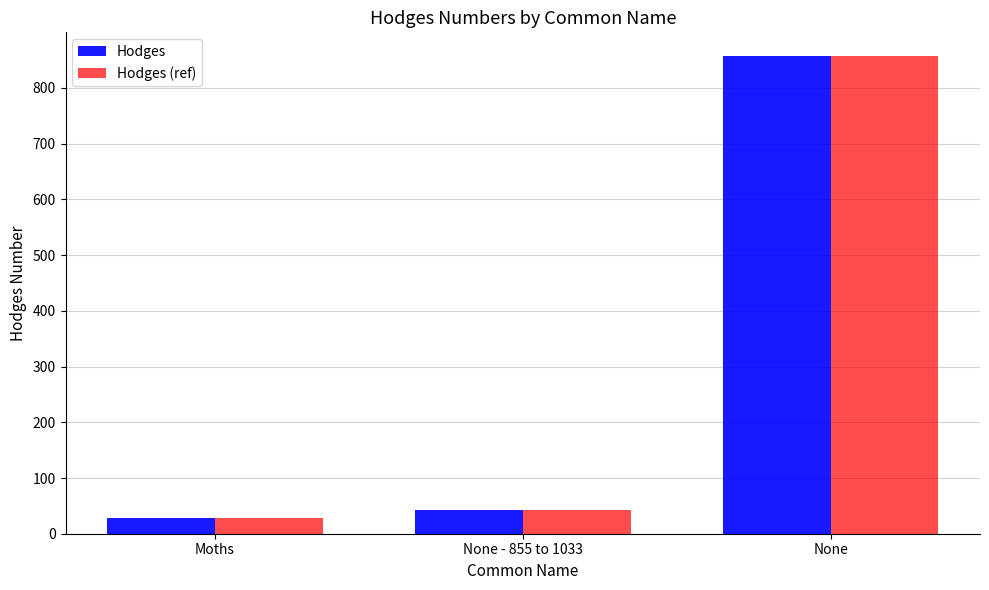

What is the label of the 2nd bar from the right?

None - 855 to 1033